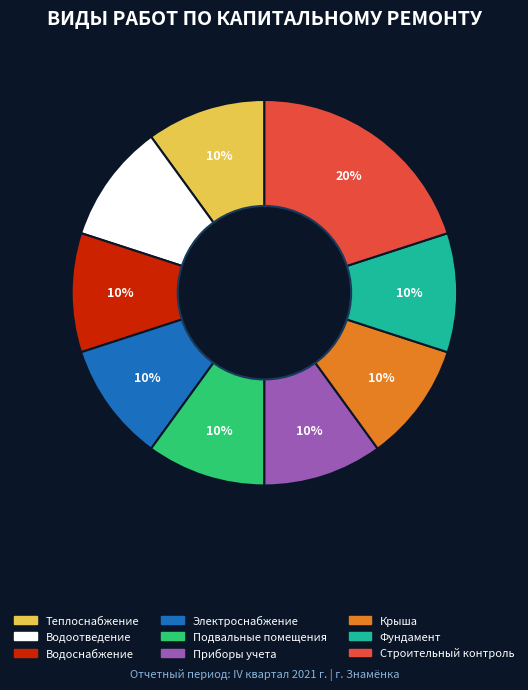

To the nearest percent, what is the difference between the largest and smallest slice percentages?

10%